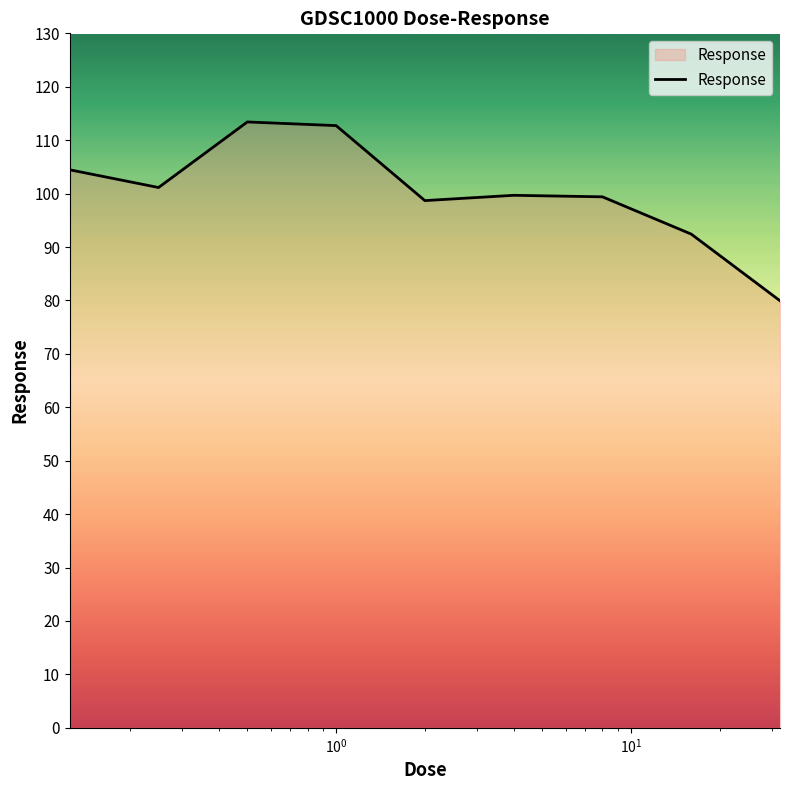

What is the maximum value shown in the chart?

113.4